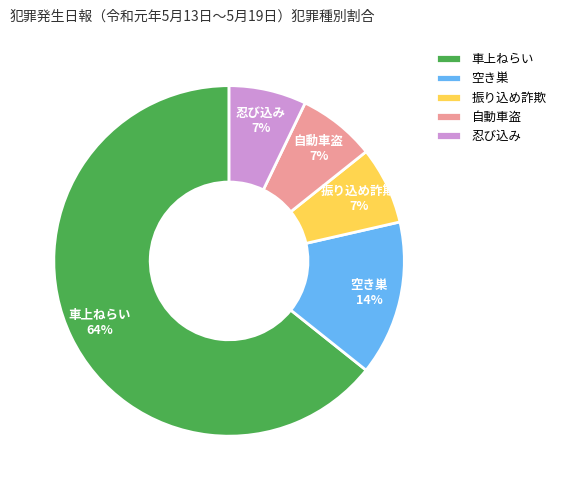

Do 空き巣 and 振り込め詐欺 together represent more than half of the pie?

No